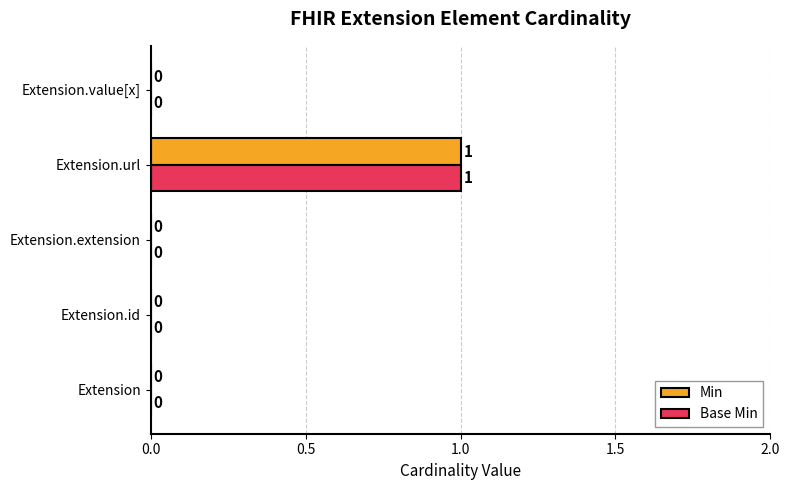

The value of Base Min at Extension.value[x] is 0. True or false?

True